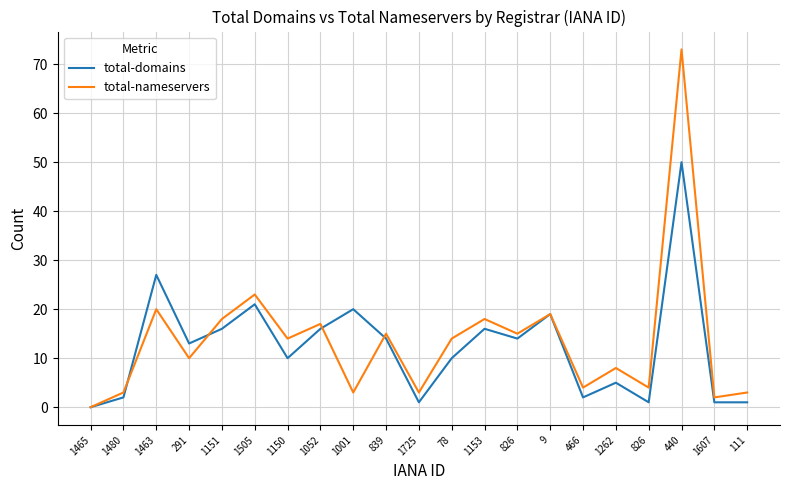

What are all the series names shown in the legend?

total-domains, total-nameservers